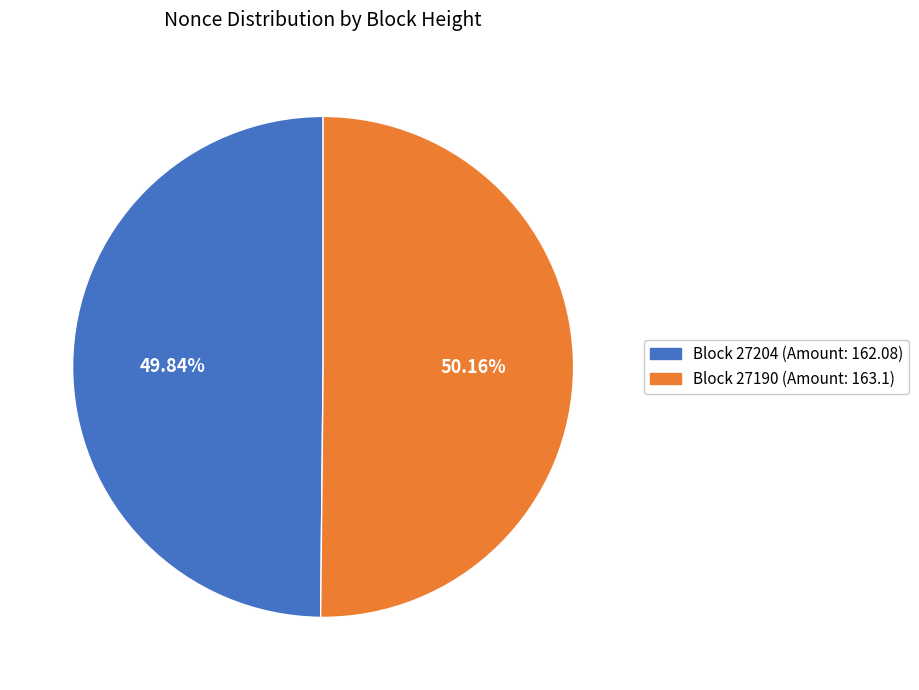

Is there any slice that represents more than half of the pie?

Yes